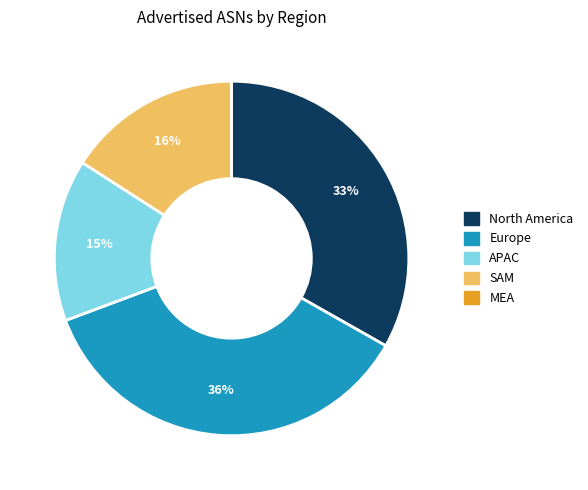

True or false: SAM accounts for 6% of the total.

False